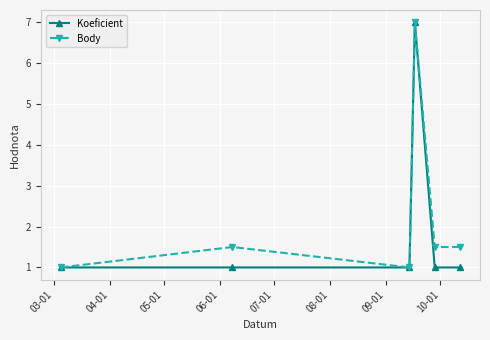

What is the maximum value for Body?

7.0